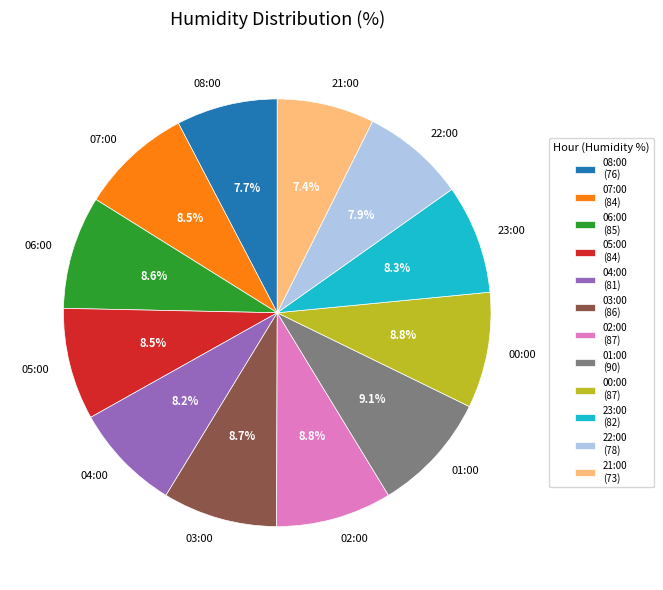

How much of the chart is everything except 05:00?

91.5%